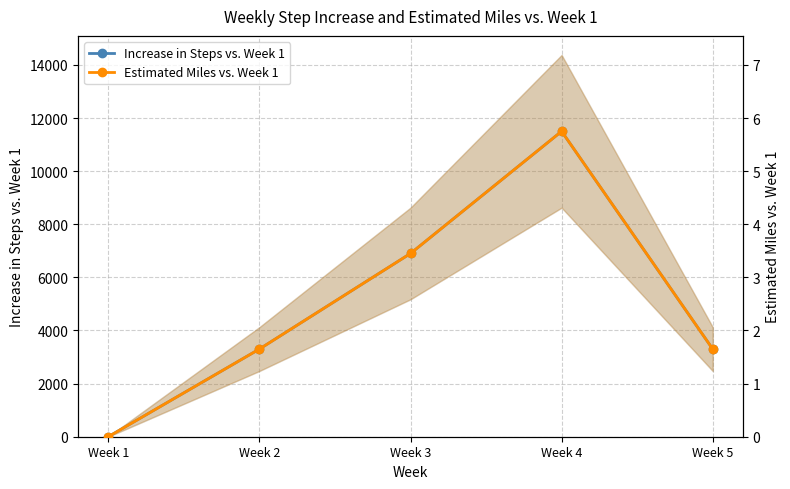

Is it true that Increase in Steps vs. Week 1 equals 11500.0 at Week 4?

True